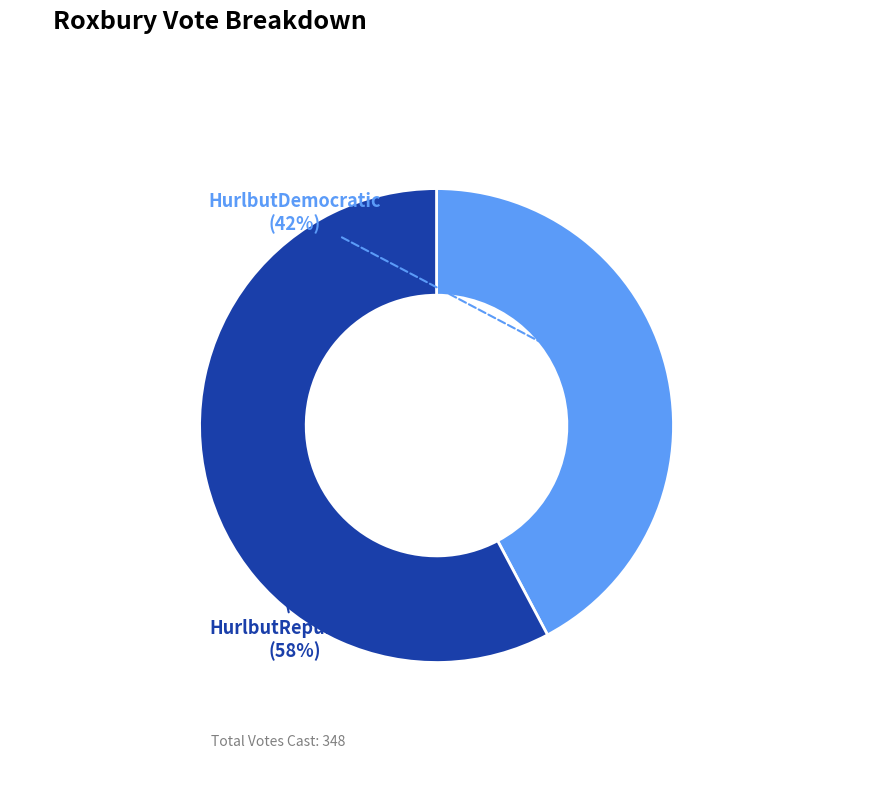

What is the smallest slice in the pie chart?

HurlbutDemocratic